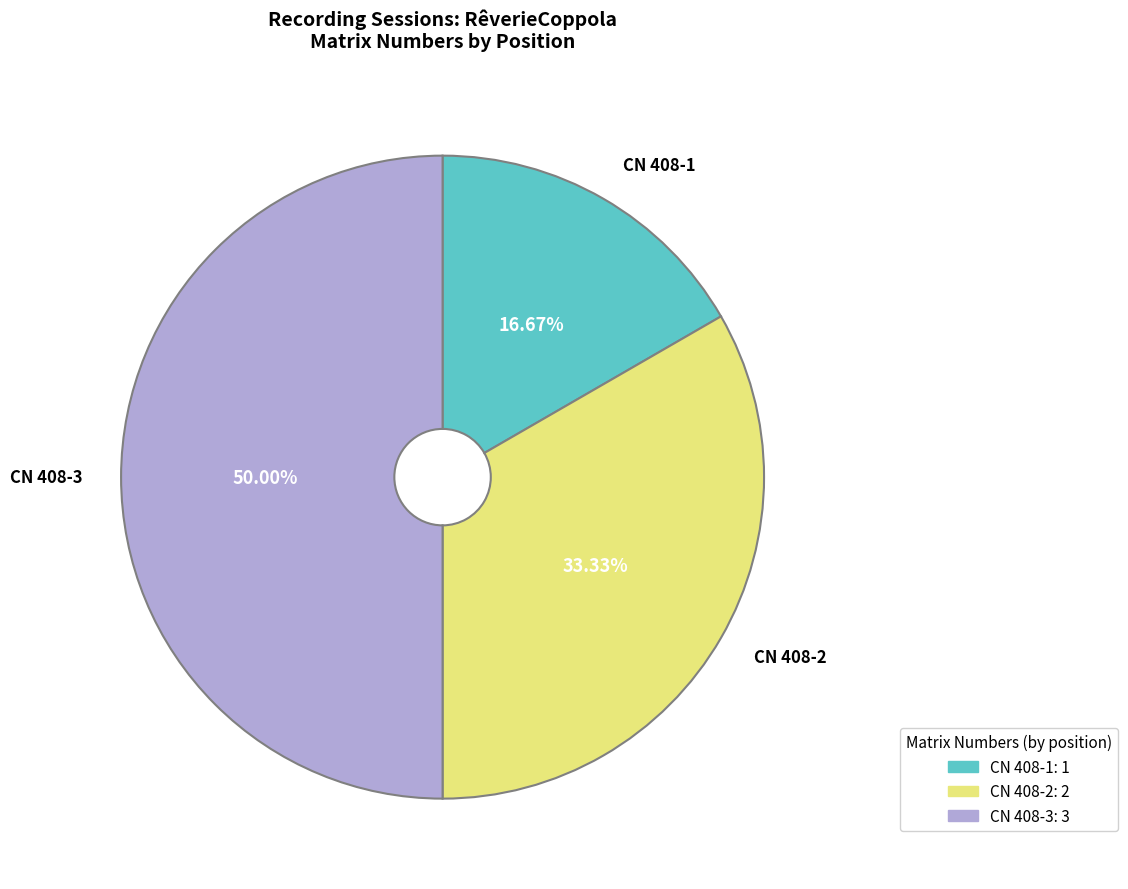

Between CN 408-3 and CN 408-1, which is larger?

CN 408-3